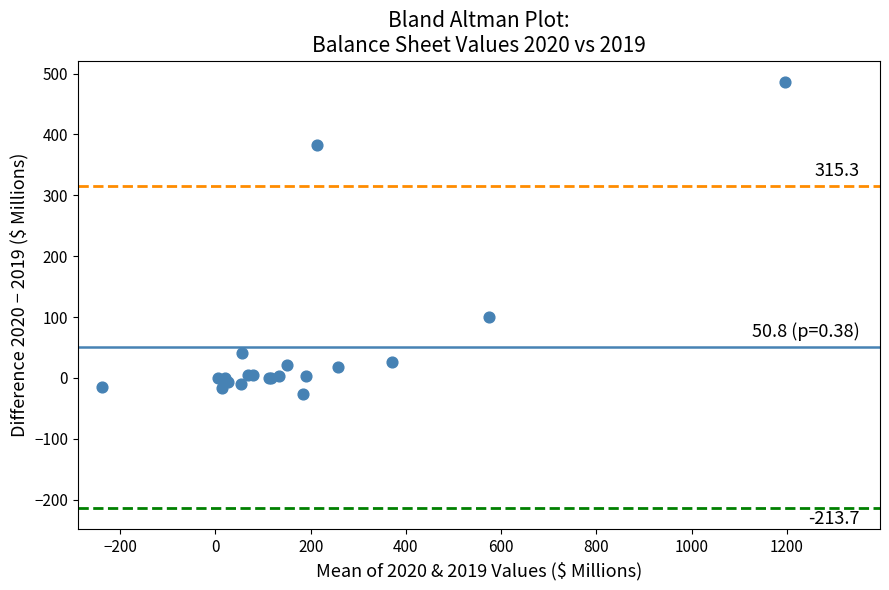

What Y value in the scatter plot is closest to 230?

99.4